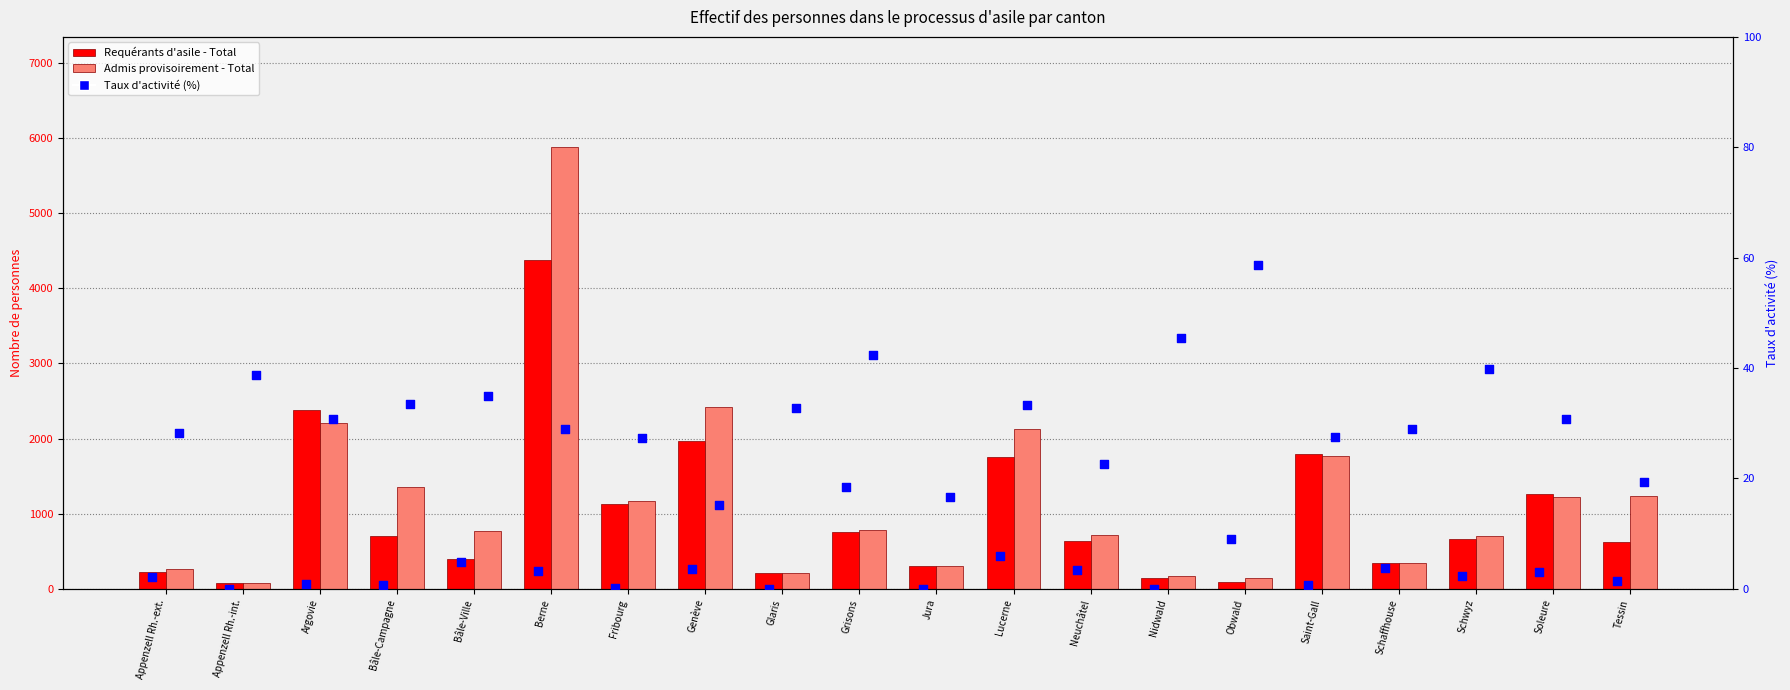

Which series reaches the minimum Y coordinate?

Taux d'activité - Requérants (N)